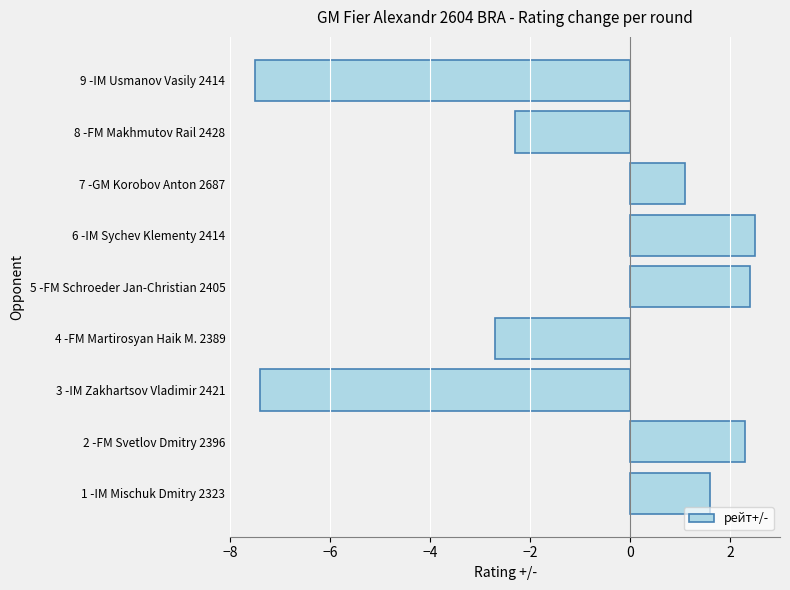

Where is the data nearest to the value -2?

8 -FM Makhmutov Rail 2428